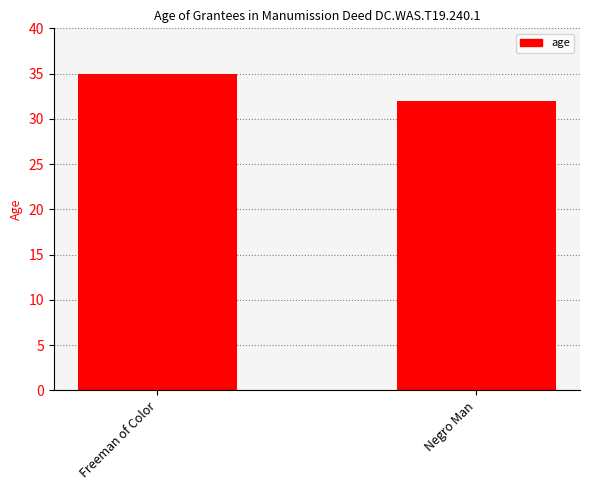

True or false: the data shows 35 at Freeman of Color.

True